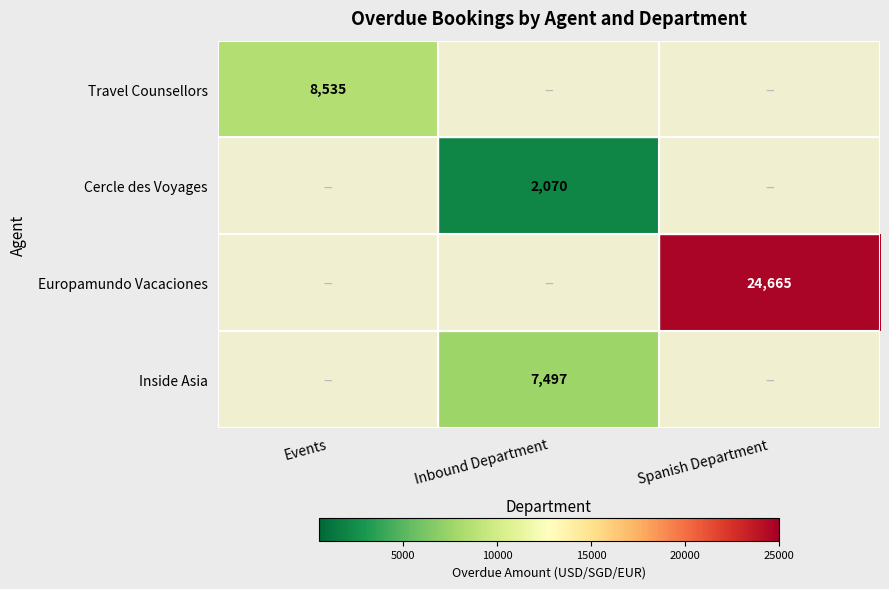

Is the value of Travel Counsellors at Events greater than the value of Inside Asia at Inbound Department?

Yes